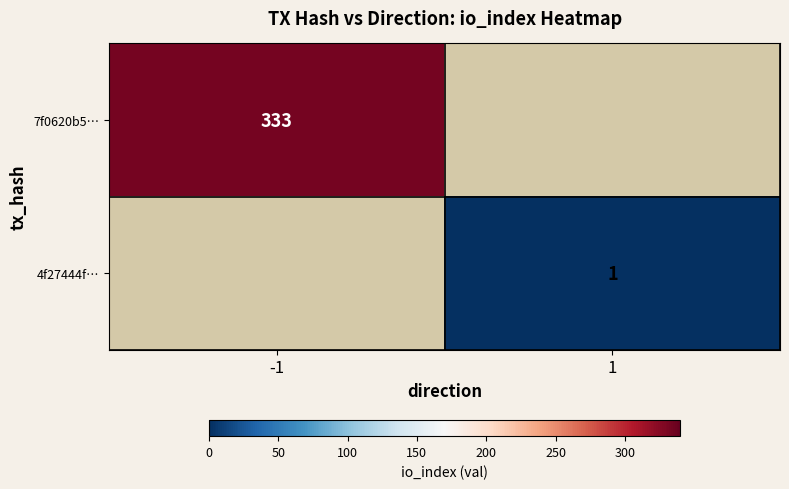

The 7f0620b5… series shows 333 at -1. True or false?

True